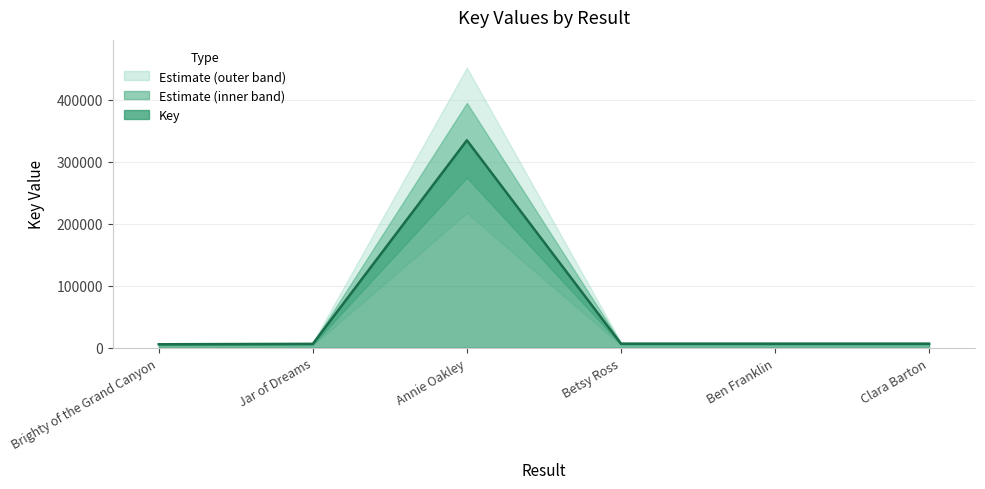

What is the sum of the values at Betsy Ross and Annie Oakley?

341163